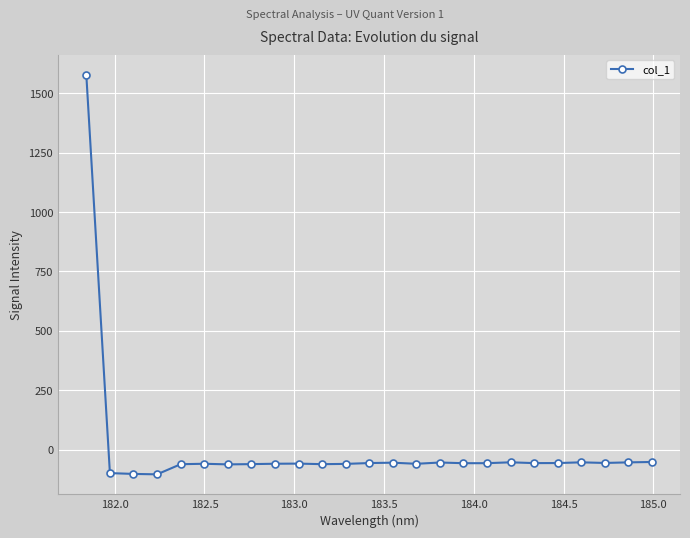

What is the value of the 14th point from the left?

-53.6